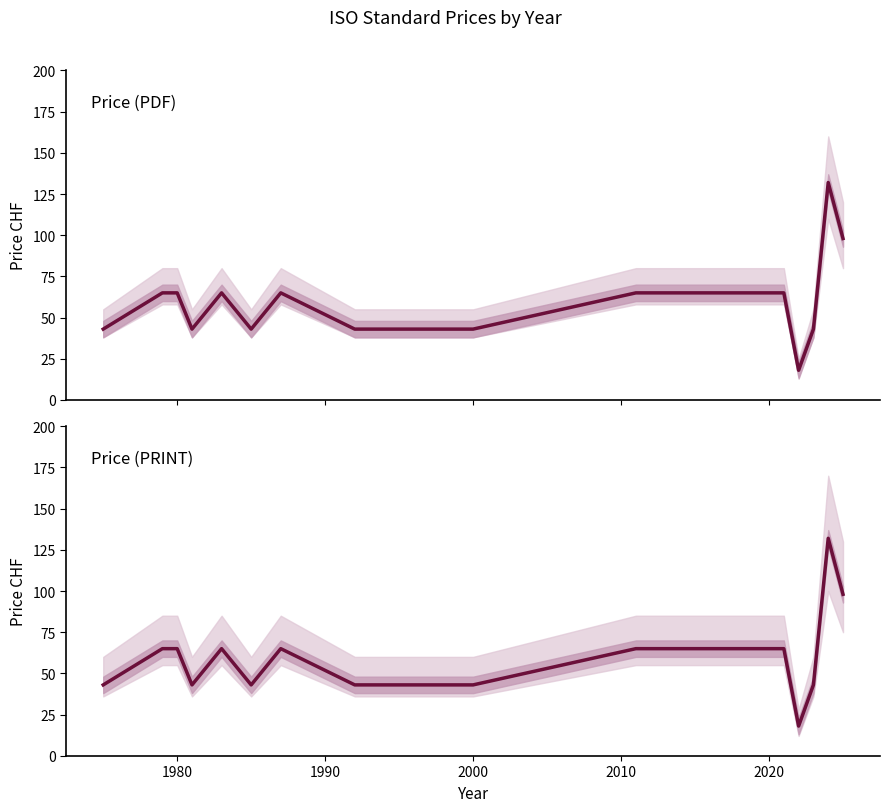

What is the minimum value shown in the chart?

18